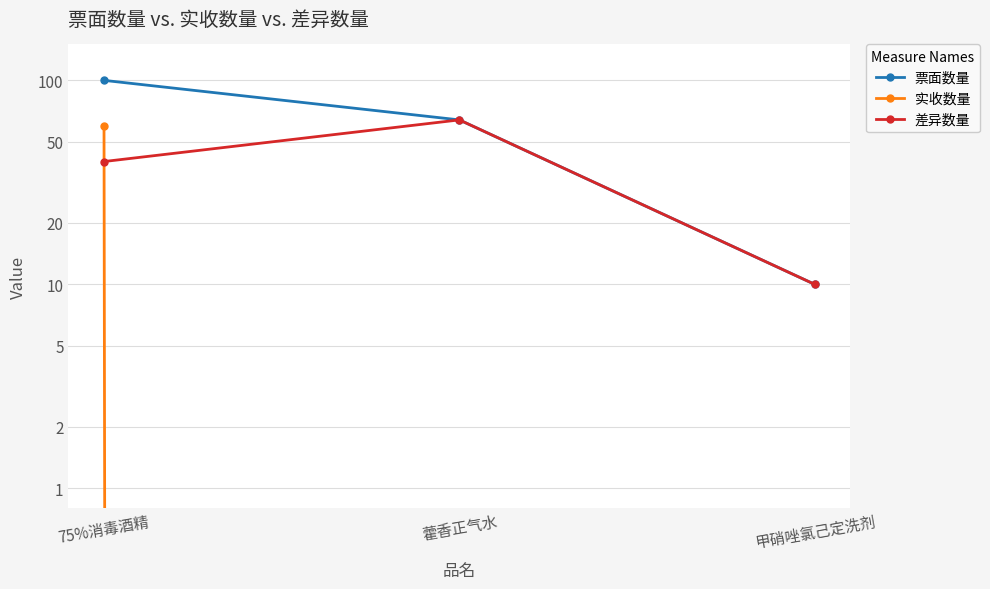

At 甲硝唑氯己定洗剂, list the series in order from largest to smallest.

票面数量, 差异数量, 实收数量